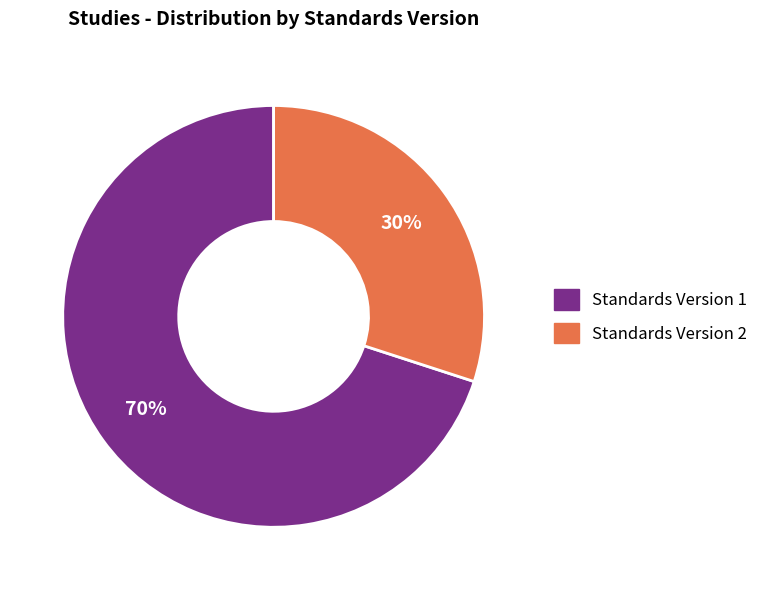

Is there any slice that represents more than half of the pie?

Yes